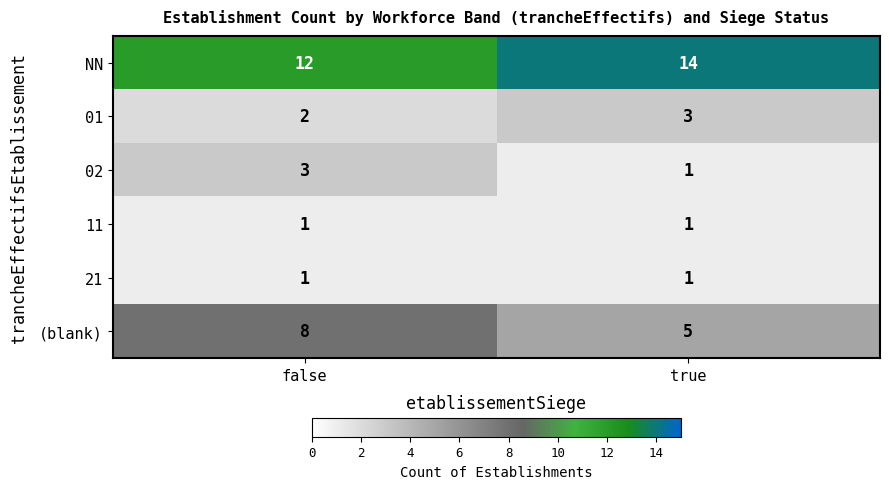

Reading left to right, extract all data points from this chart.

NN: 12	14
01: 2	3
02: 3	1
11: 1	1
21: 1	1
(blank): 8	5